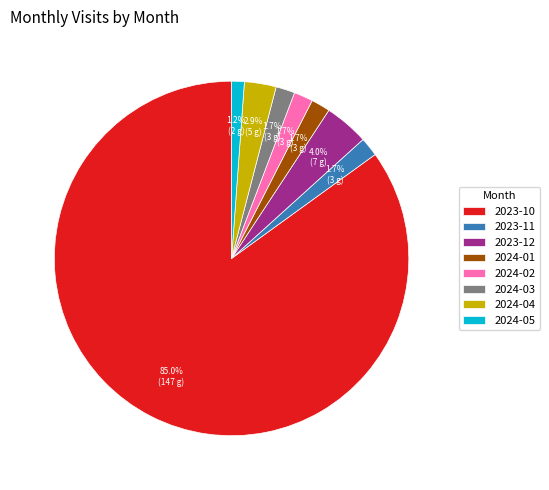

How many slices are in this pie chart?

8